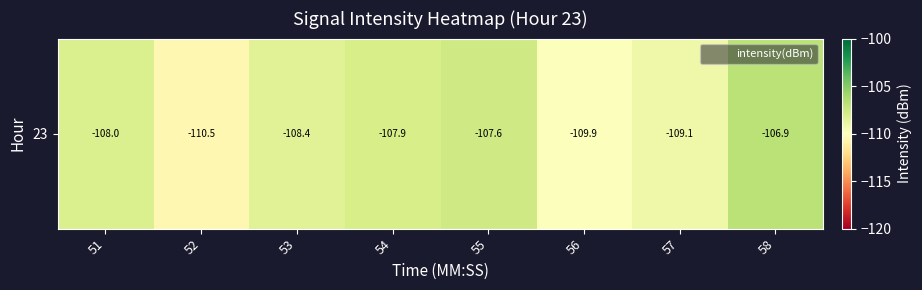

Count the number of data series in this chart.

1